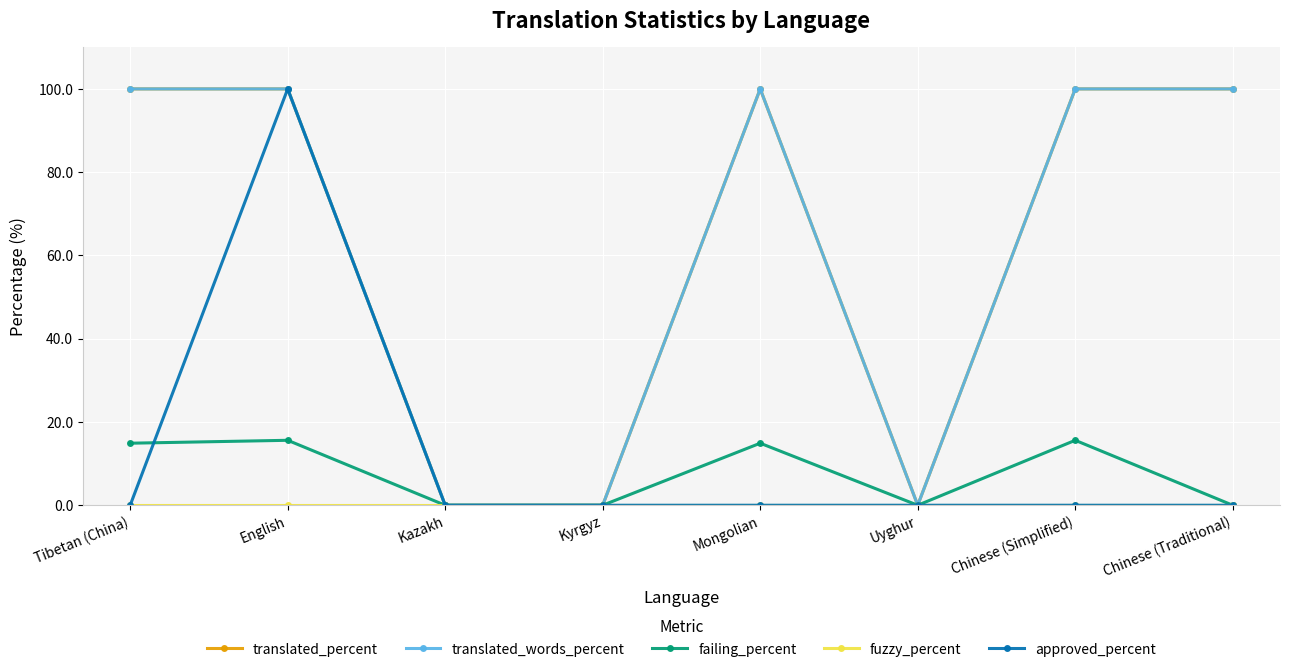

Does the chart have visible grid lines?

Yes